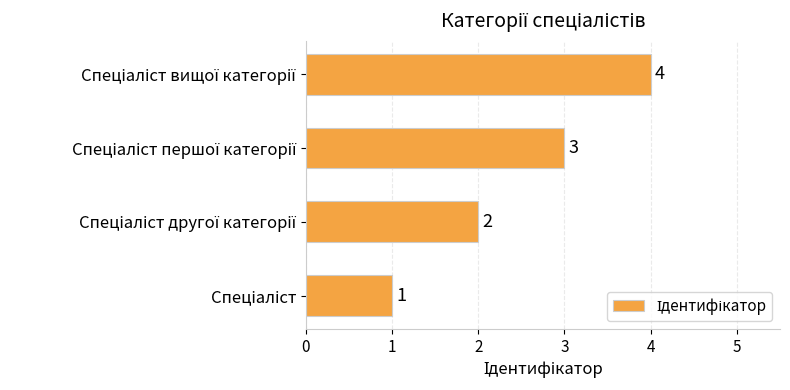

What is the greatest value displayed?

4